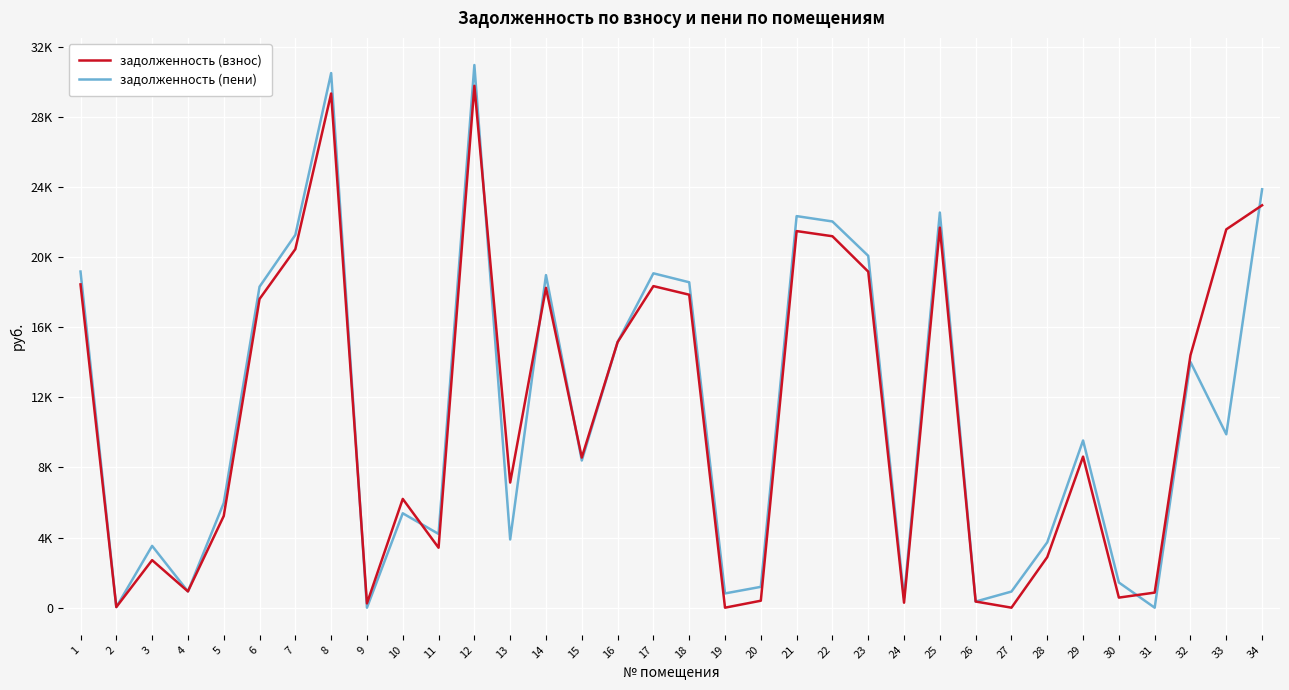

In задолженность (взнос), how many points are lower than both neighbors (excluding endpoints)?

10